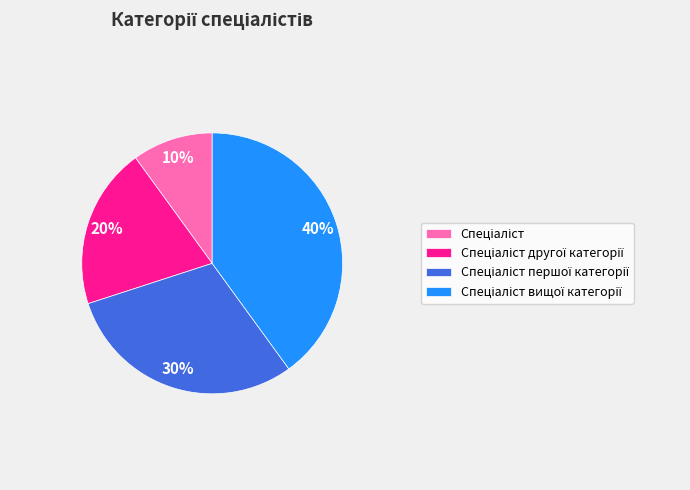

To the nearest percent, what is the average slice percentage?

25%